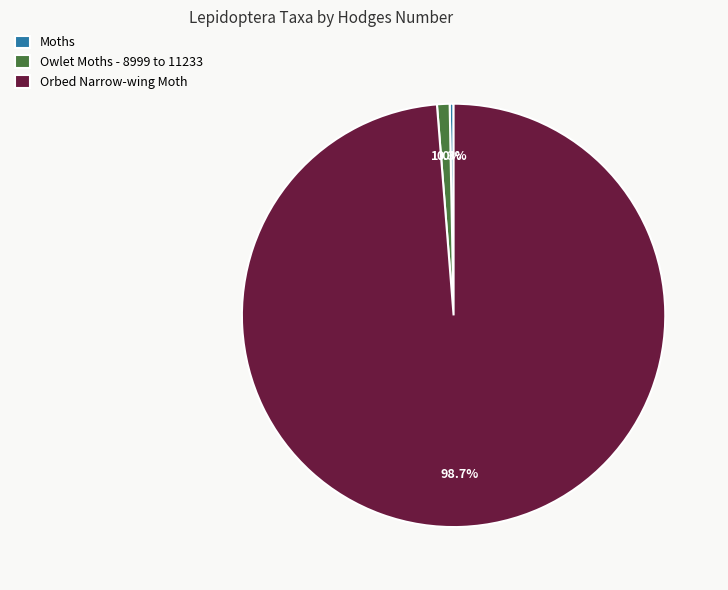

To the nearest percent, what is the combined percentage of Owlet Moths - 8999 to 11233 and Orbed Narrow-wing Moth?

100%